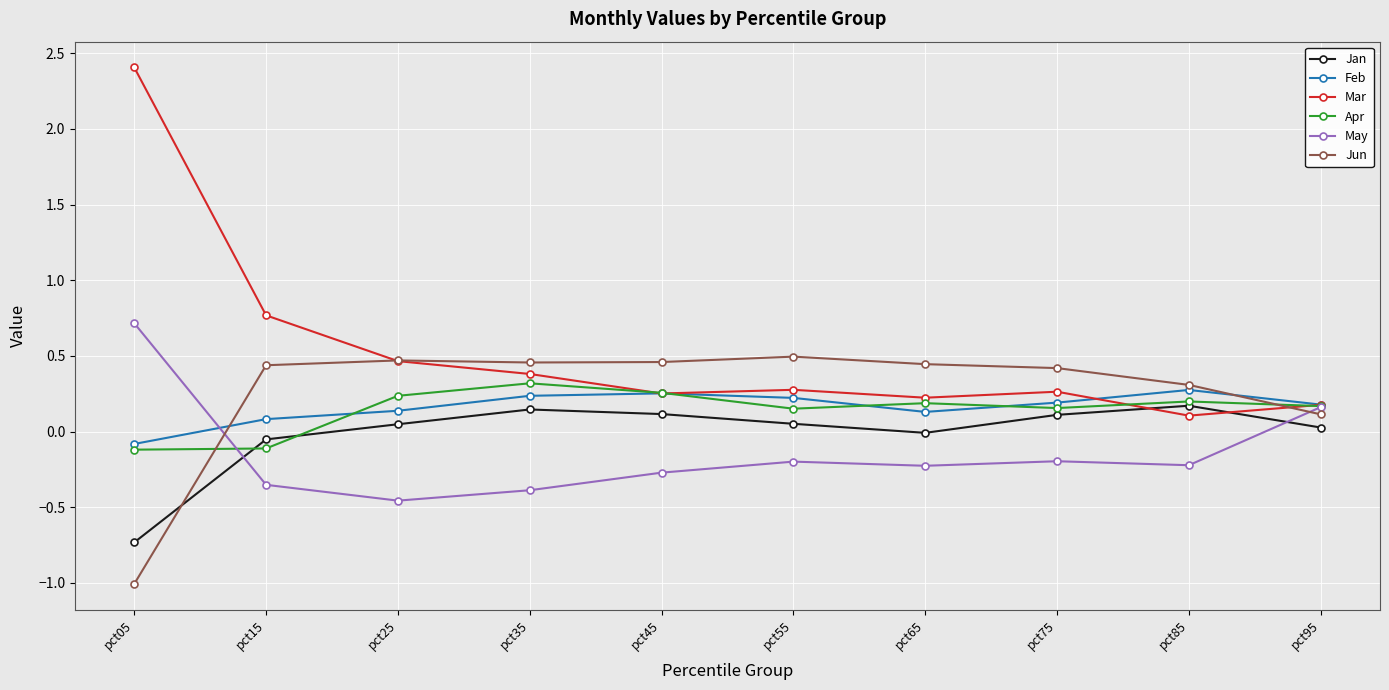

The Feb series shows 0.4 at pct45. True or false?

False